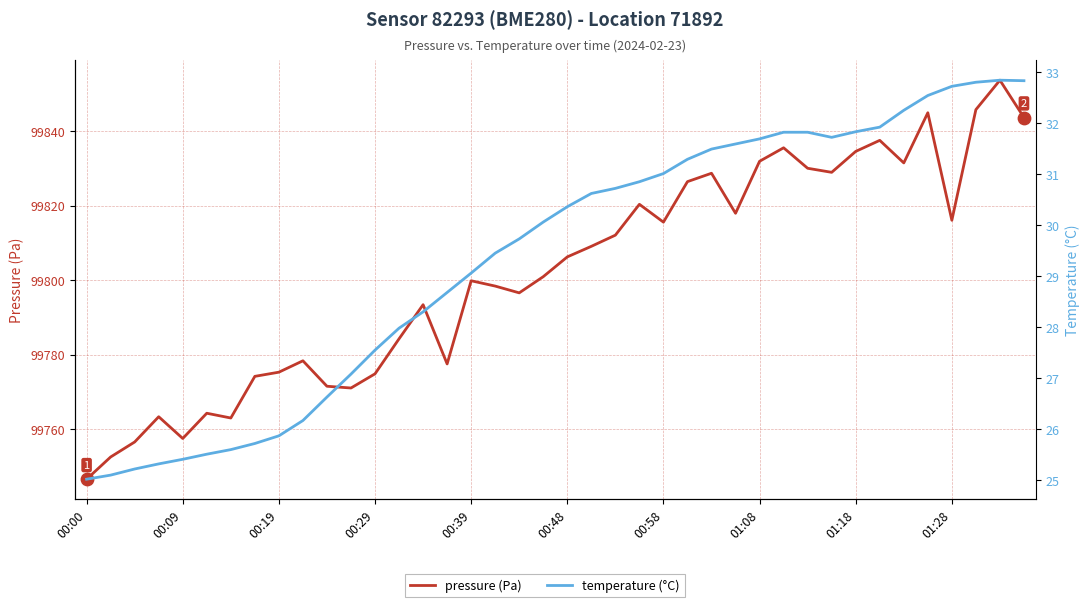

Which series has the widest spread of Y values?

pressure (Pa)